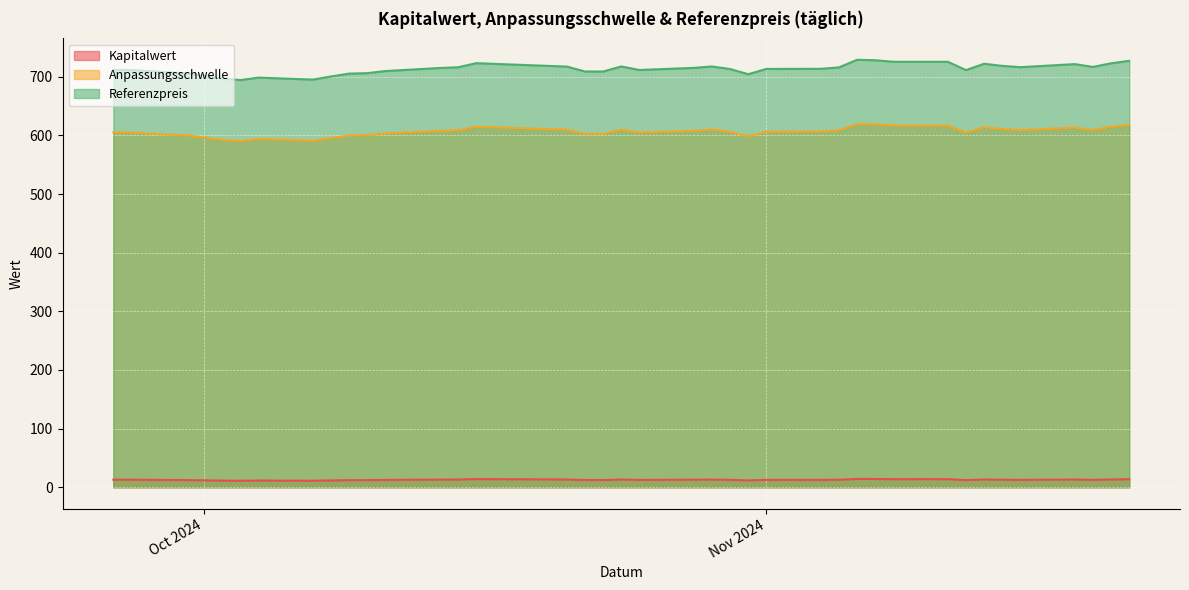

What is the spread (max minus min) of values at 2024-11-21?

713.5